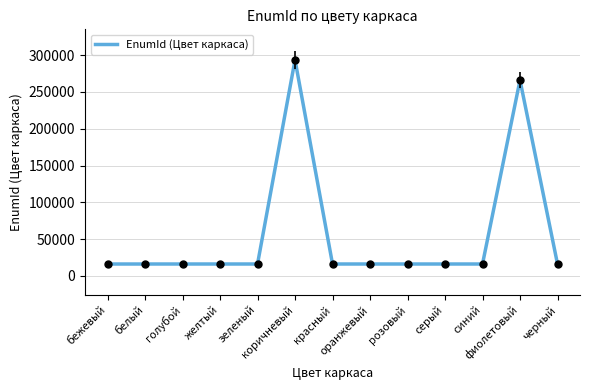

What is the smallest value displayed?

16082